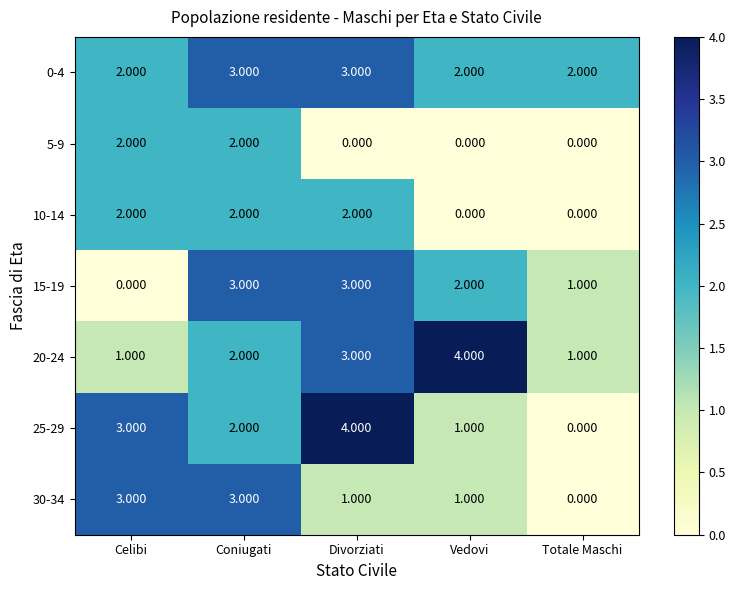

Is the value of 30-34 at Totale Maschi greater than the value of 5-9 at Celibi?

No